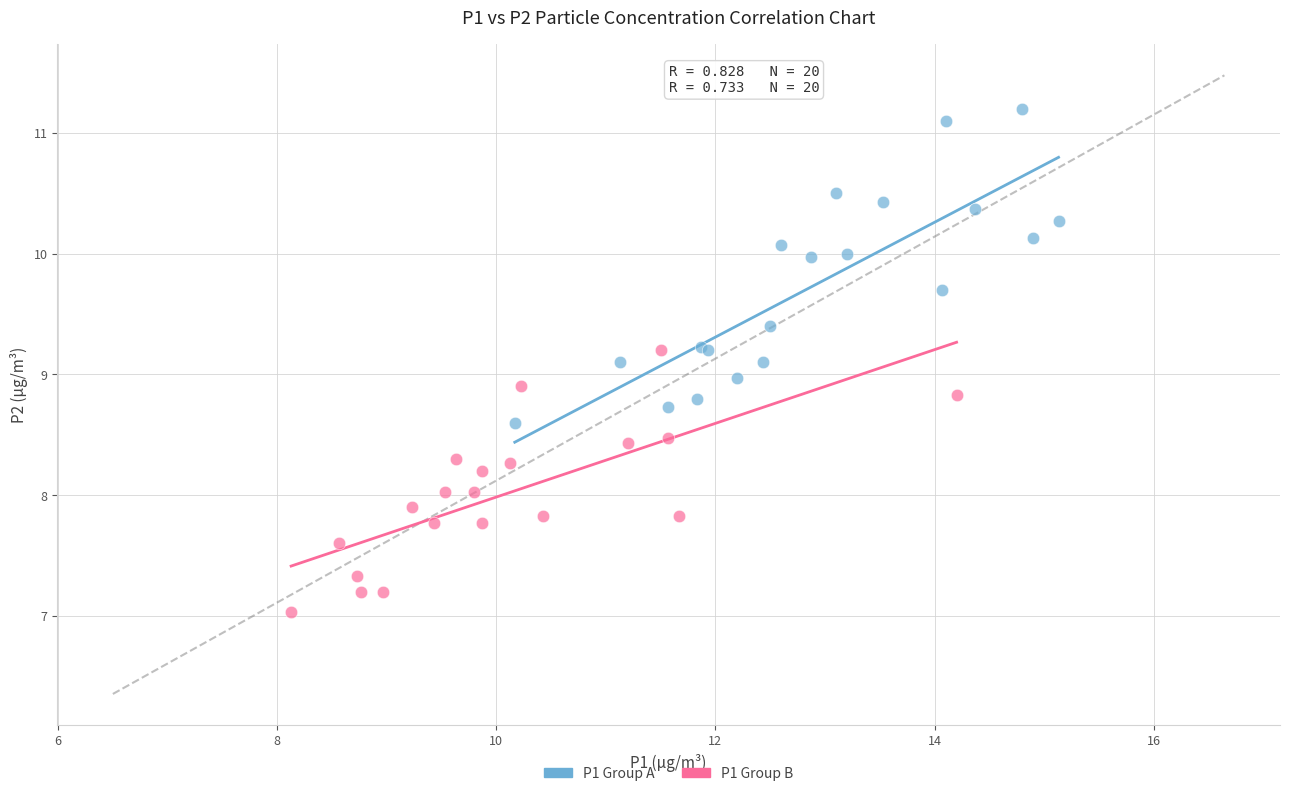

Which series has the widest spread of Y values?

P1 Group A